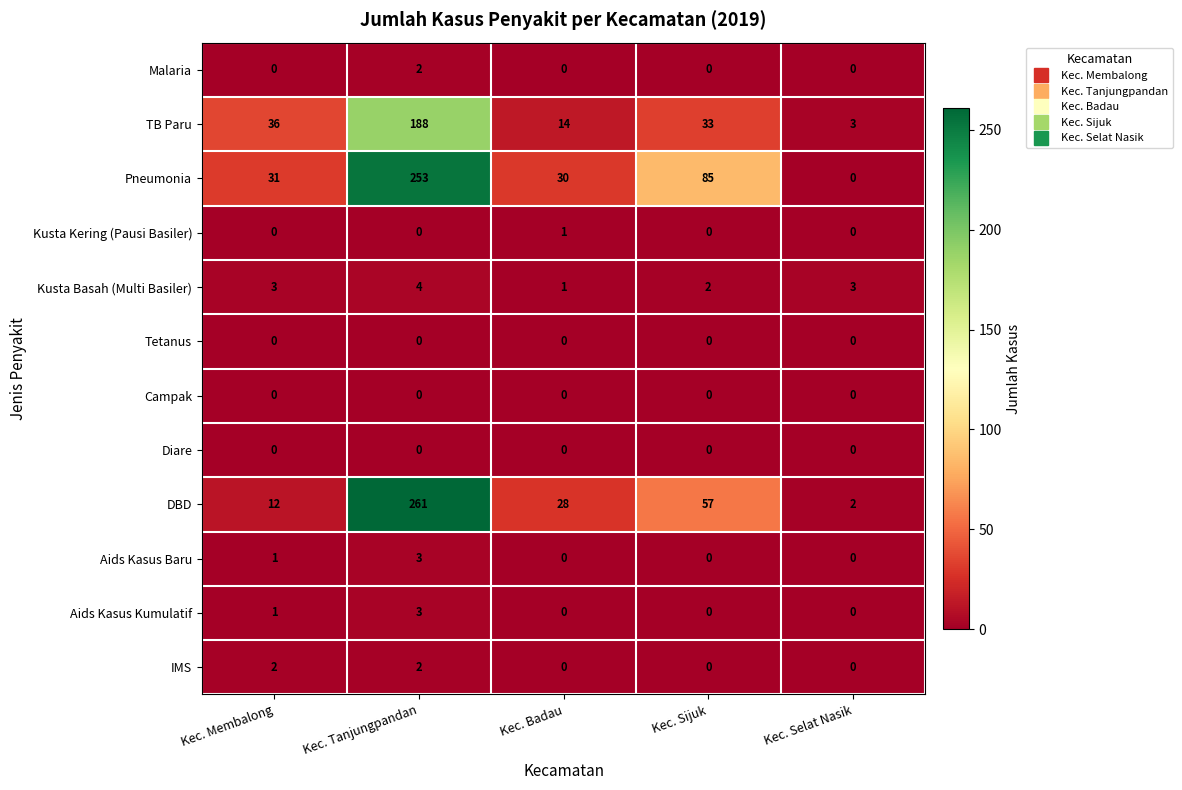

Which series changed the most between Kec. Tanjungpandan and Kec. Sijuk?

DBD